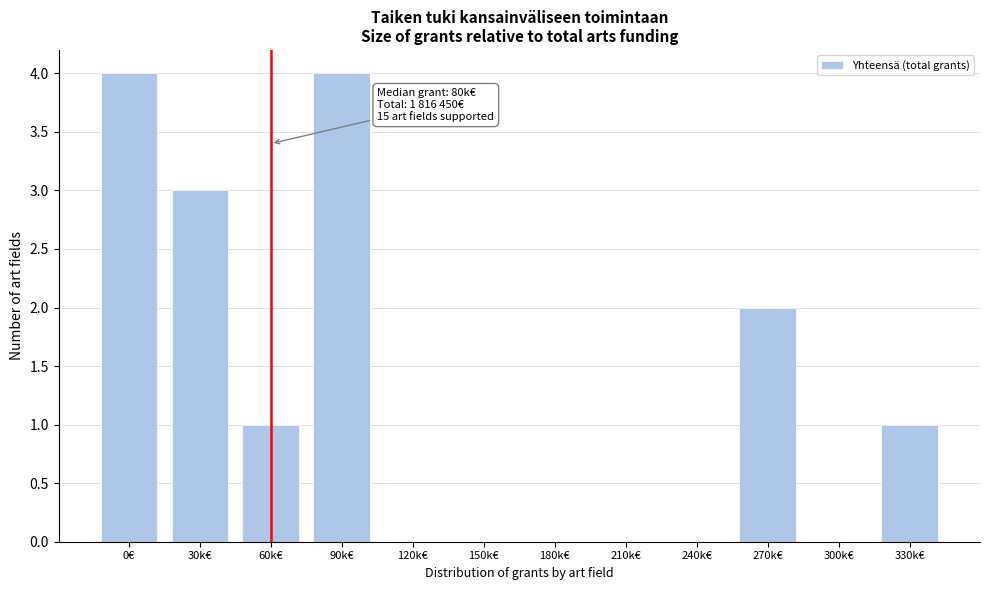

Reading left to right, transcribe all the data shown in this chart.

0€=4	30k€=3	60k€=1	90k€=4	120k€=0	150k€=0	180k€=0	210k€=0	240k€=0	270k€=2	300k€=0	330k€=1